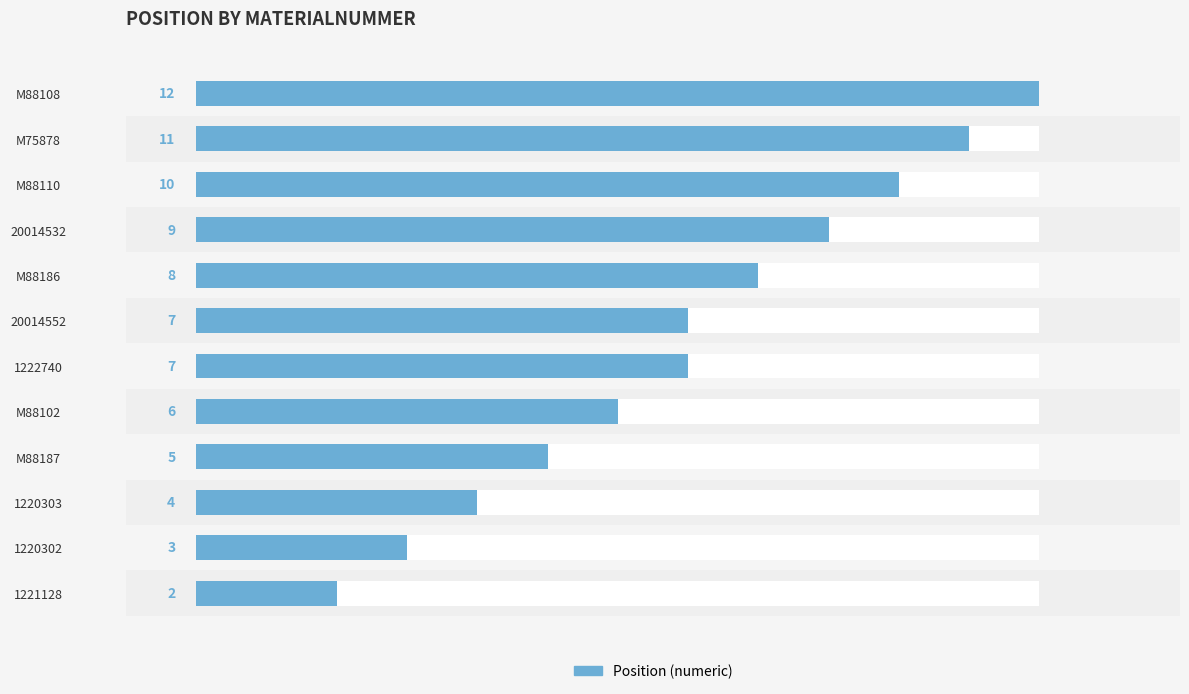

What is the value of the 5th bar from the left?

6